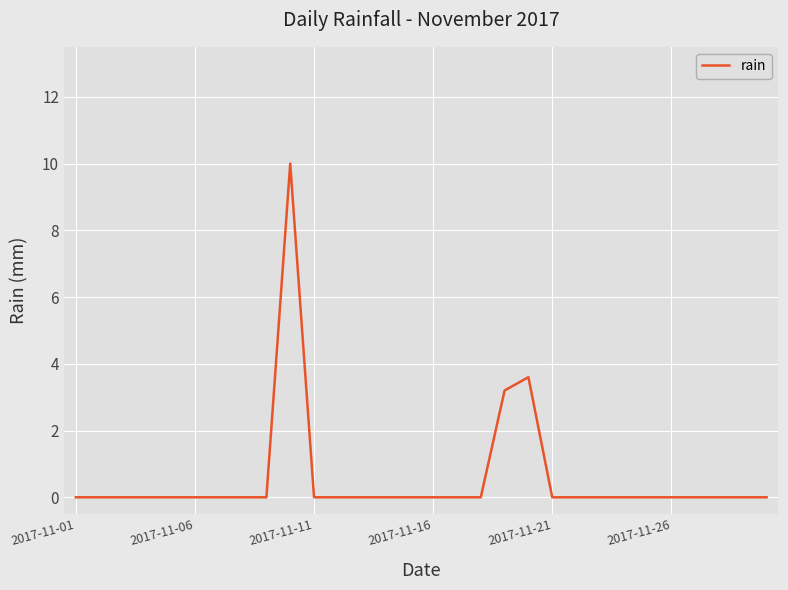

What is the greatest value displayed?

10.0